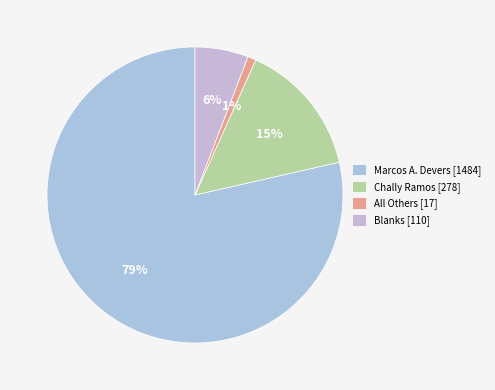

What percentage is the All Others slice, to the nearest percent?

1%